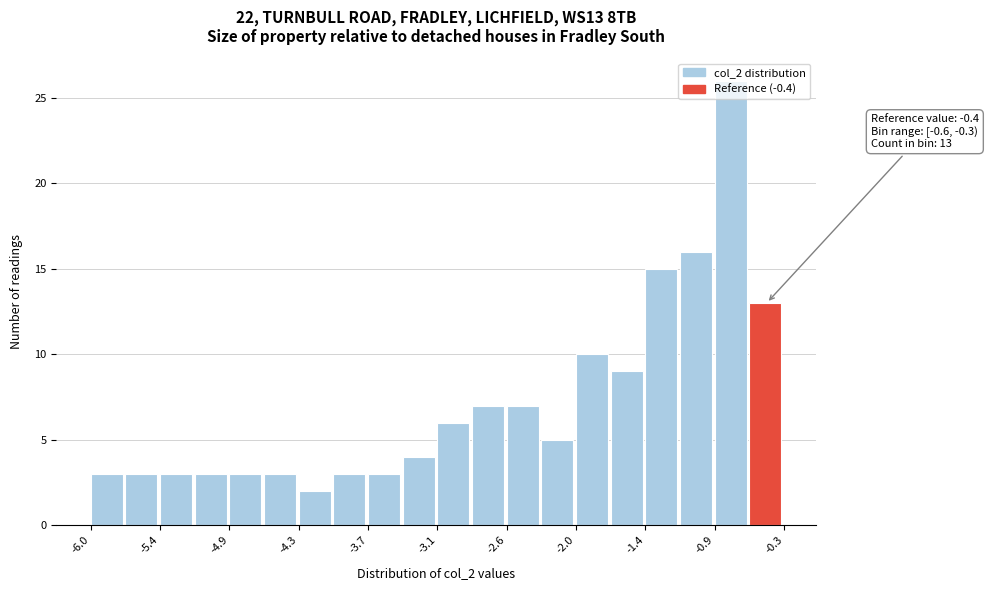

Read against the x-axis, roughly where is the centre of the tallest bar?

-0.7